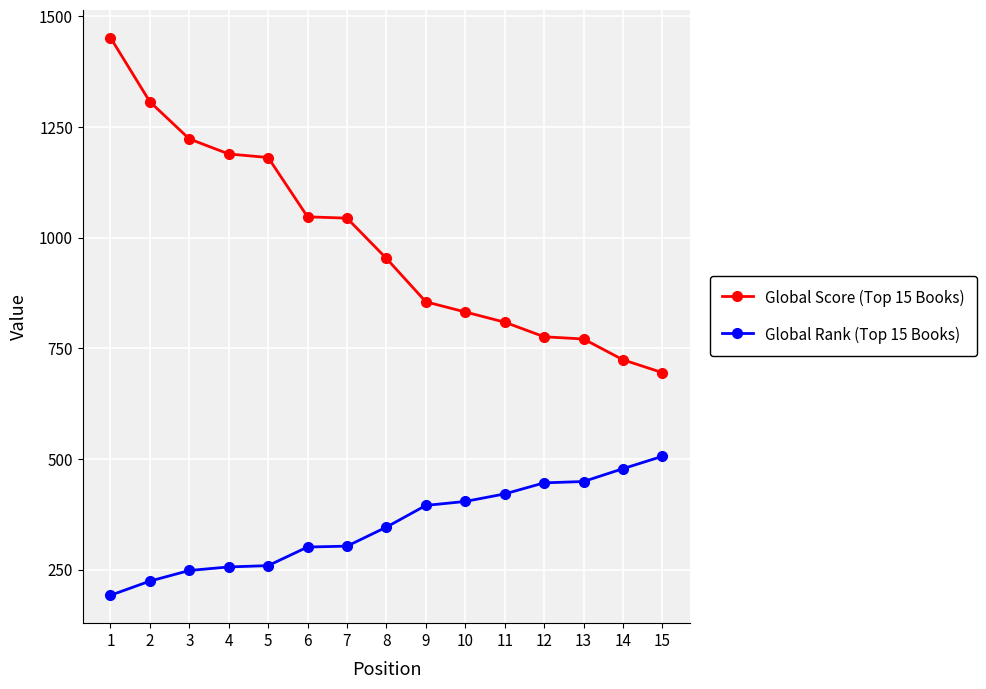

What is the difference between the second highest and second lowest values in the Global Rank (Top 15 Books) series?

254